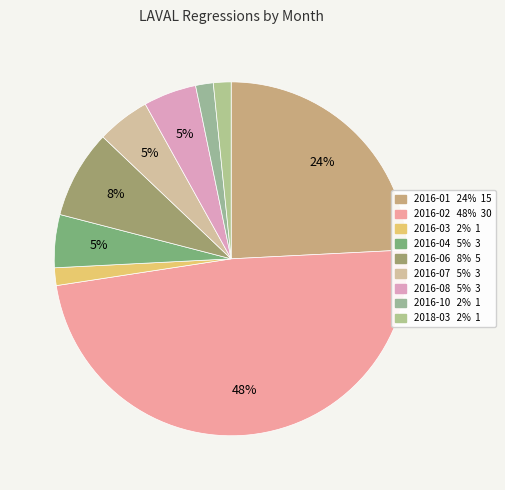

To the nearest percent, what portion does 2016-06 represent?

8%